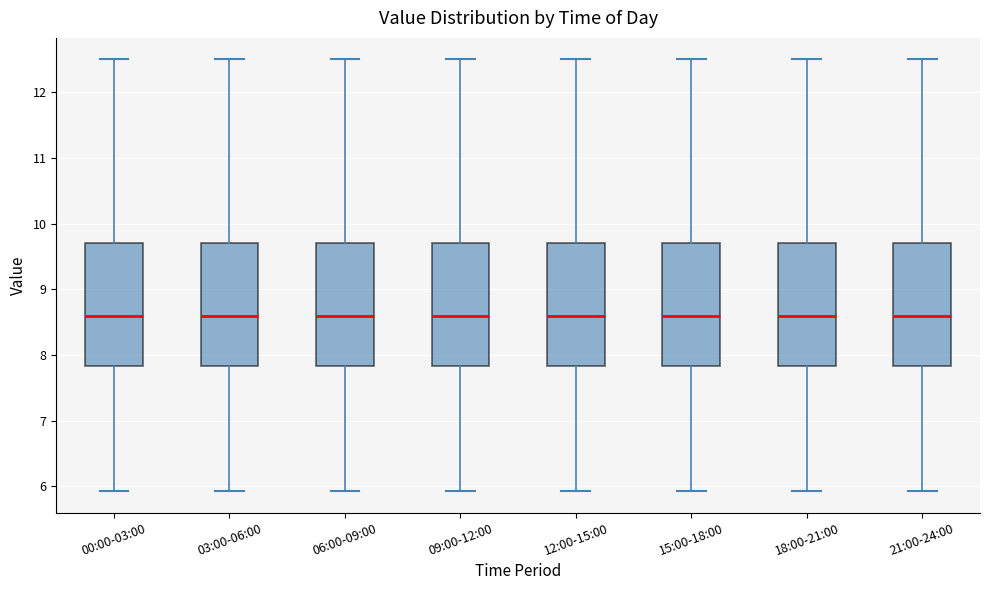

Reading left to right, transcribe this box plot: for each box, give where its median line is, the range the box spans, and where its two whiskers end, as read against the y-axis. The values are not printed on the chart, so give them approximately, as read against the axis.

00:00-03:00: median 8.6, box 7.8 to 9.7, whiskers 5.9 to 12.5
03:00-06:00: median 8.6, box 7.8 to 9.7, whiskers 5.9 to 12.5
06:00-09:00: median 8.6, box 7.8 to 9.7, whiskers 5.9 to 12.5
09:00-12:00: median 8.6, box 7.8 to 9.7, whiskers 5.9 to 12.5
12:00-15:00: median 8.6, box 7.8 to 9.7, whiskers 5.9 to 12.5
15:00-18:00: median 8.6, box 7.8 to 9.7, whiskers 5.9 to 12.5
18:00-21:00: median 8.6, box 7.8 to 9.7, whiskers 5.9 to 12.5
21:00-24:00: median 8.6, box 7.8 to 9.7, whiskers 5.9 to 12.5